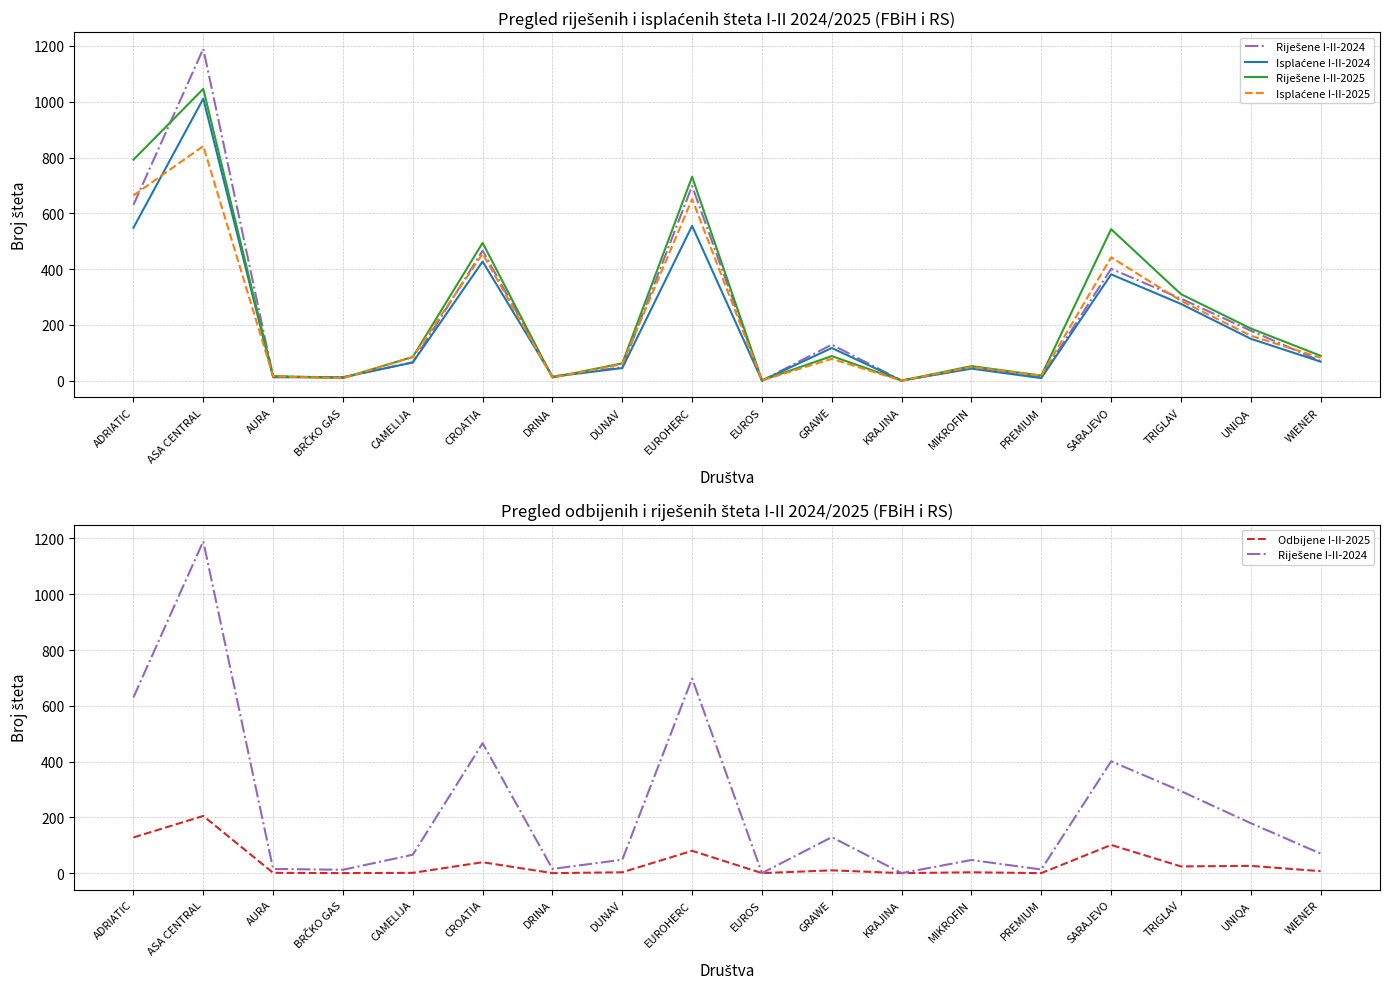

What is the maximum value for Riješene I-II-2024?

1190